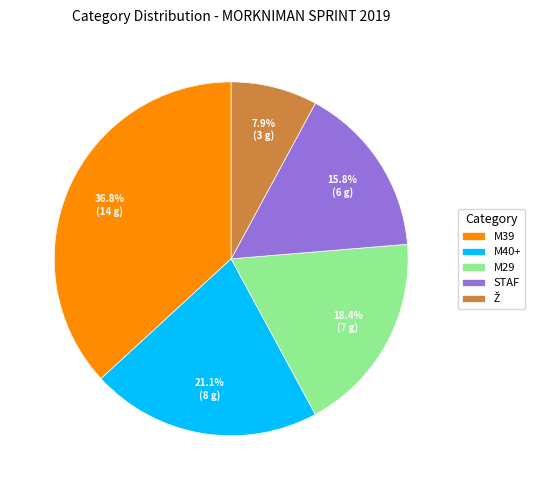

Is the sum of M40+ and M39 greater than half?

Yes